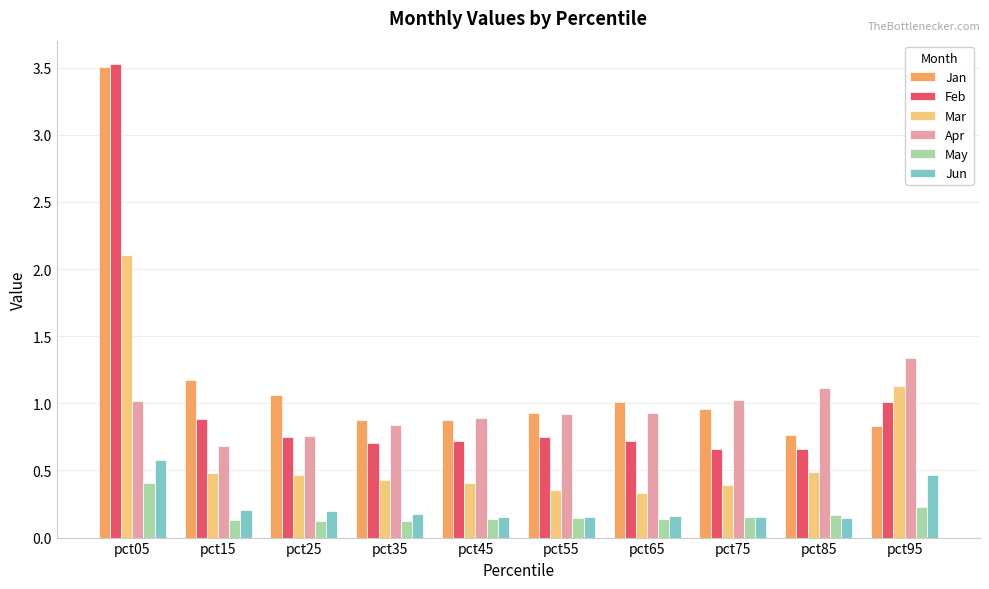

Which series changed the most between pct85 and pct95?

Mar